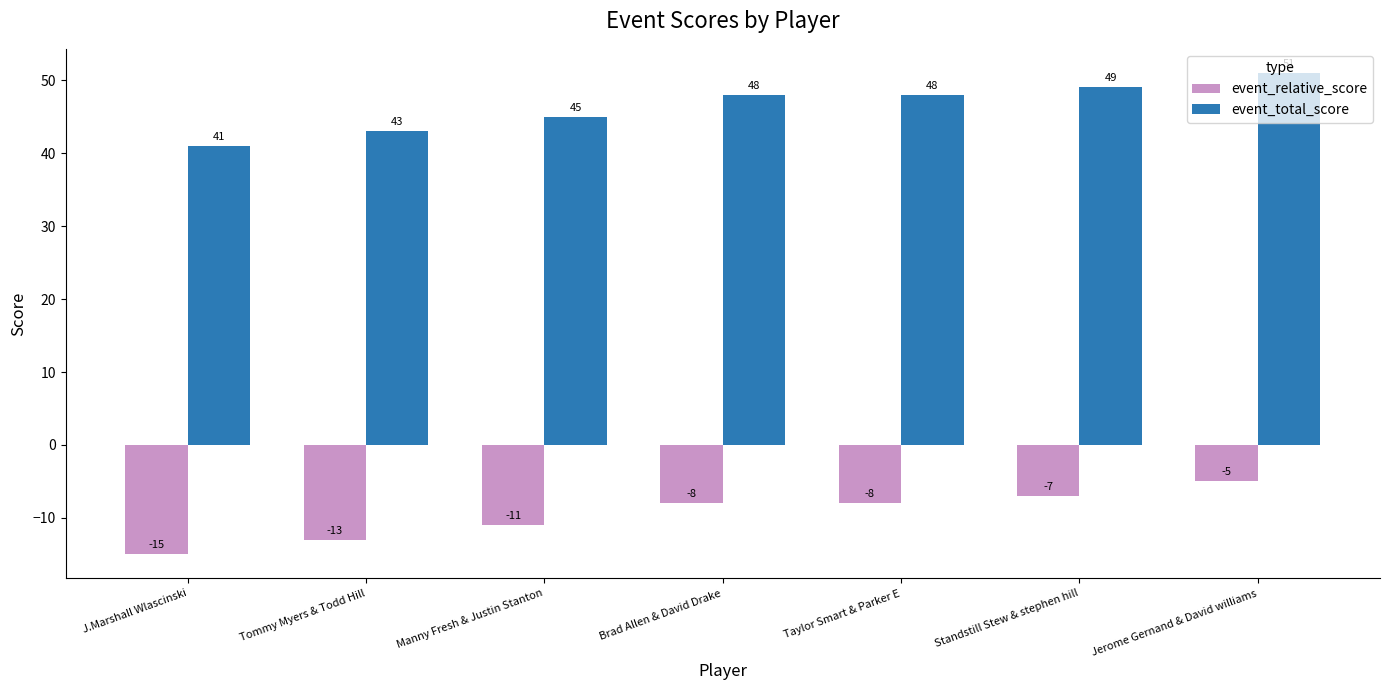

What position from the left is Jerome Gernand & David williams?

7